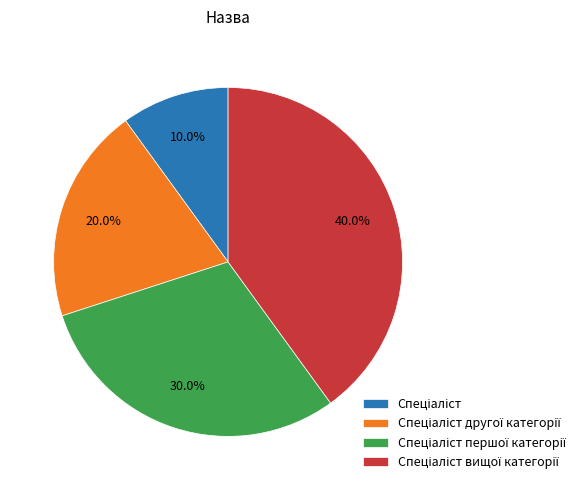

Does any single category account for the majority?

No